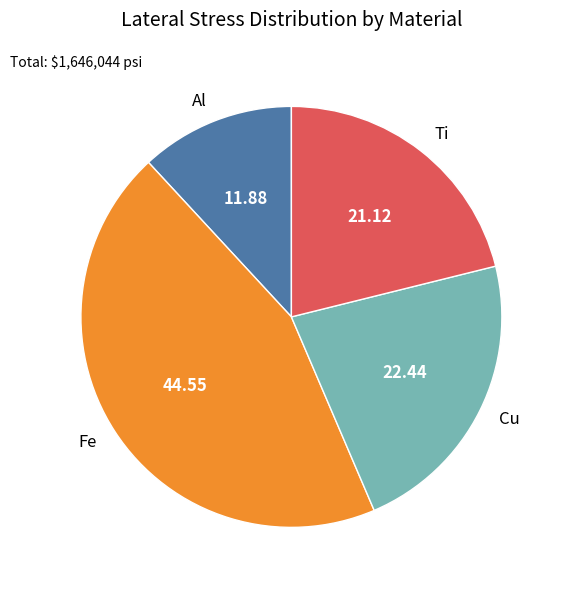

Rank the categories by value from lowest to highest.

Al, Ti, Cu, Fe